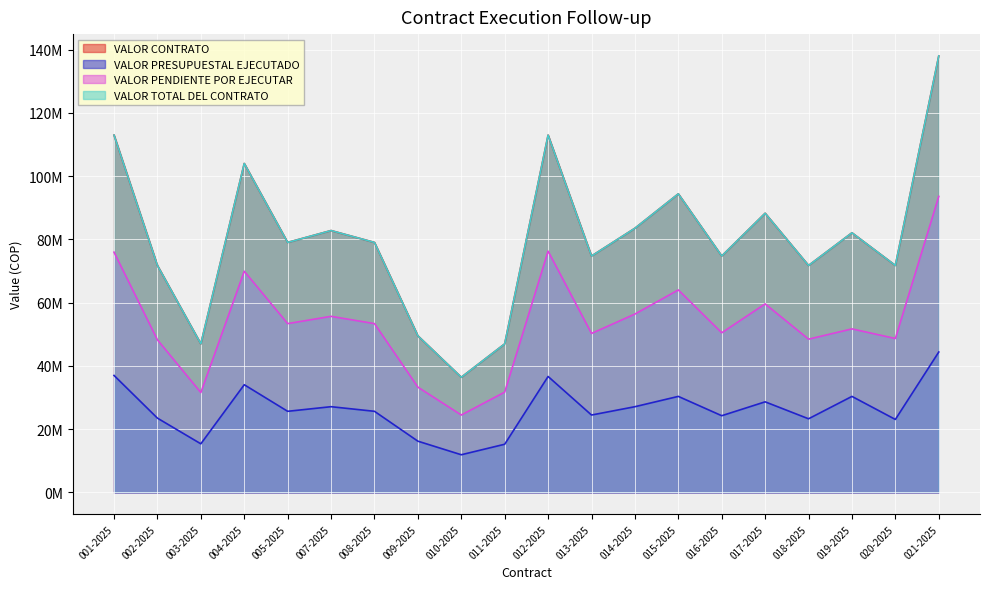

The VALOR PENDIENTE POR EJECUTAR series shows 93600000 at 021-2025. True or false?

True